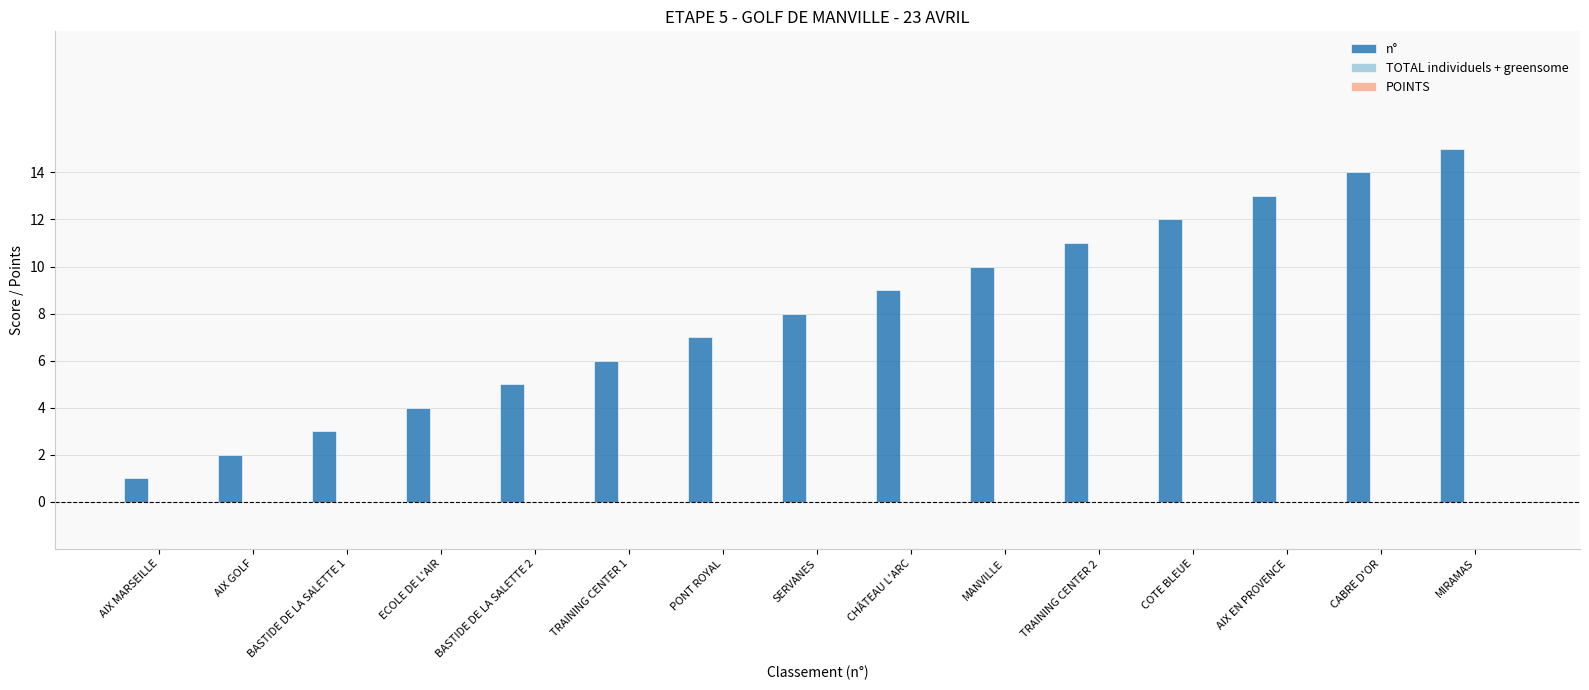

The value at SERVANES is 5. True or false?

False